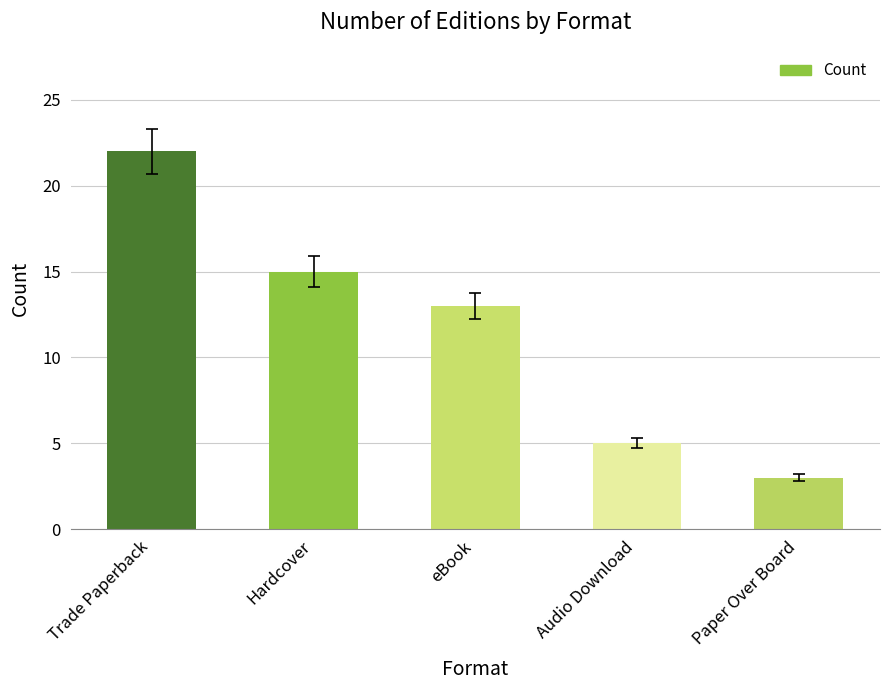

Rank the categories by value from highest to lowest.

Trade Paperback, Hardcover, eBook, Audio Download, Paper Over Board